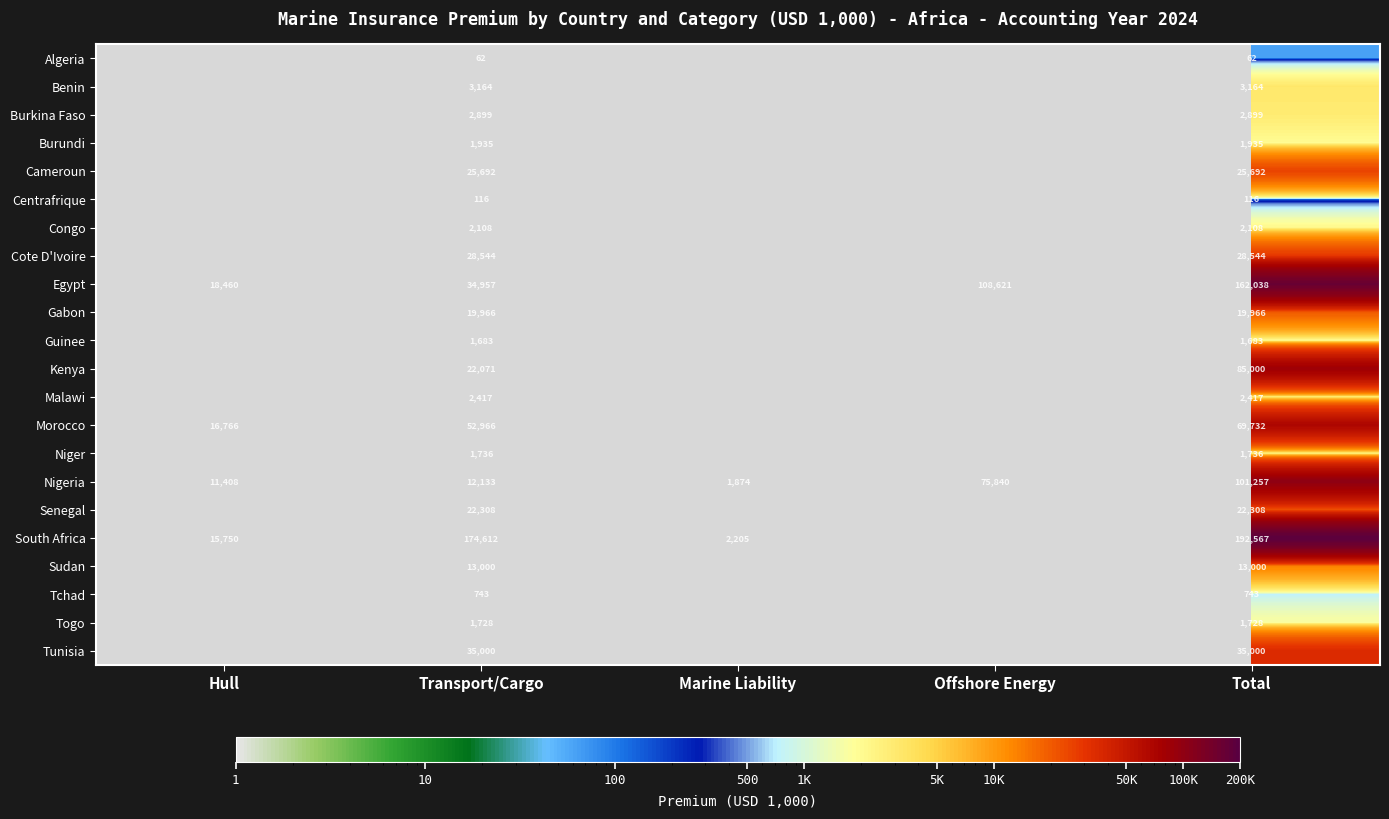

What is the difference between the highest and lowest values at Total?

192505